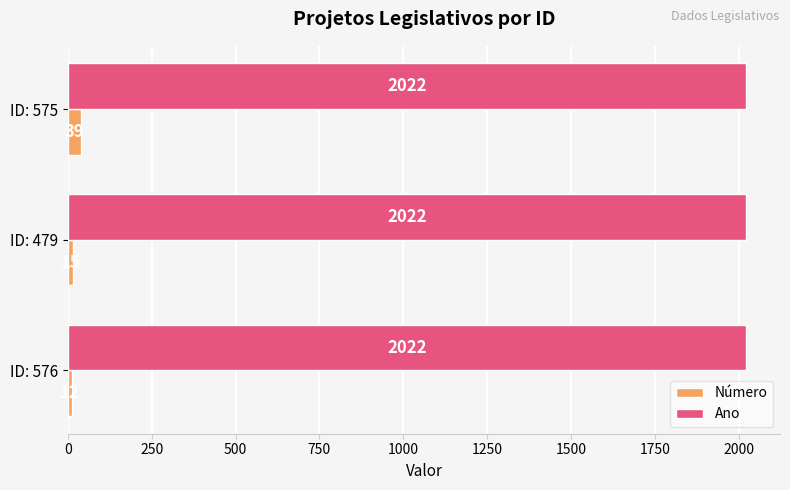

List the series in order of their peak value, highest first.

Ano, Número